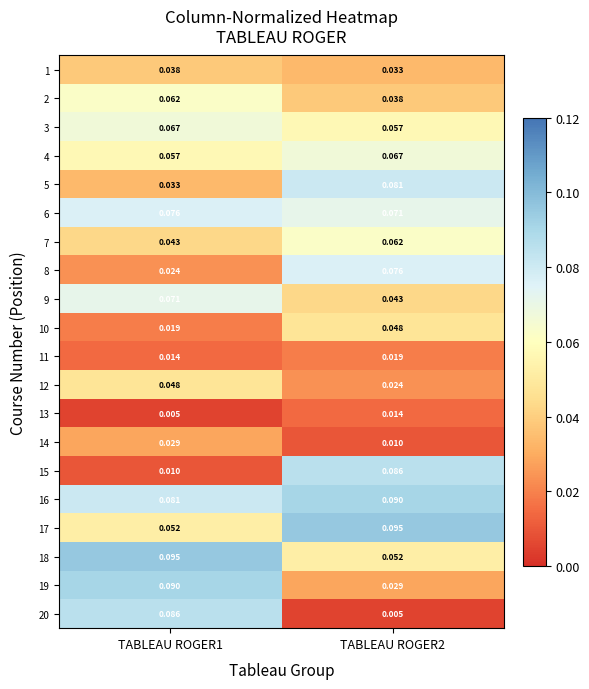

Is the value of 3 at TABLEAU ROGER2 greater than the value of 5 at TABLEAU ROGER2?

No